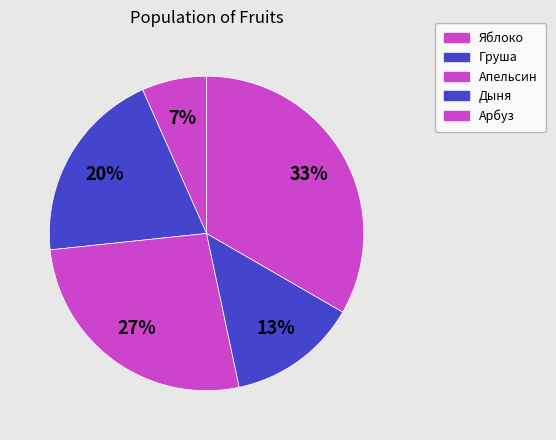

To the nearest percent, what percentage of the pie is Груша?

20%